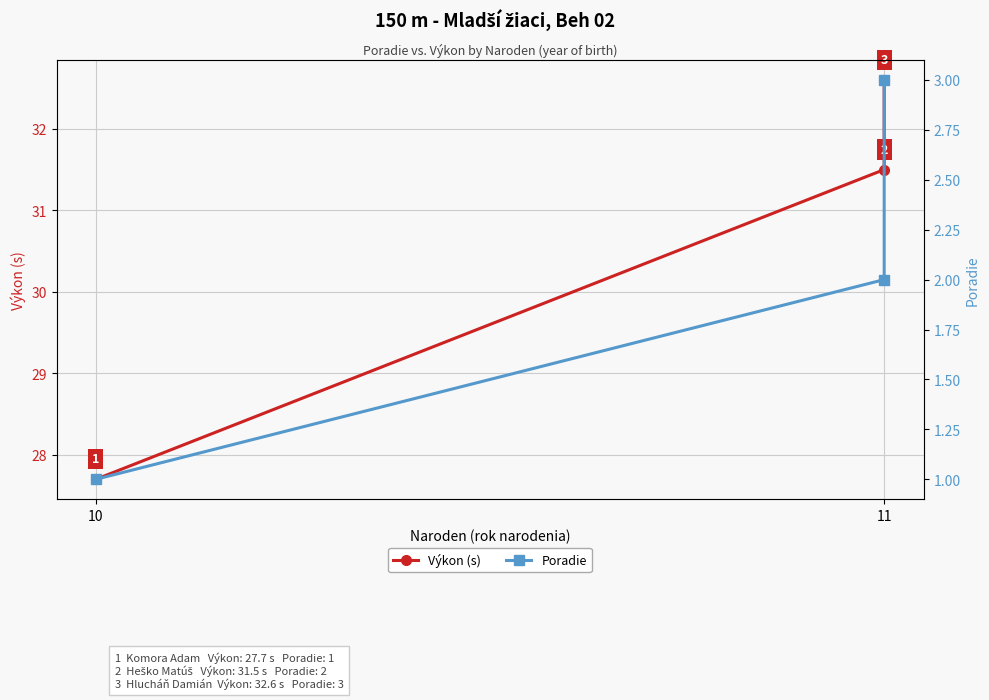

Between 11 and 2, which series saw the biggest shift?

Výkon (s)